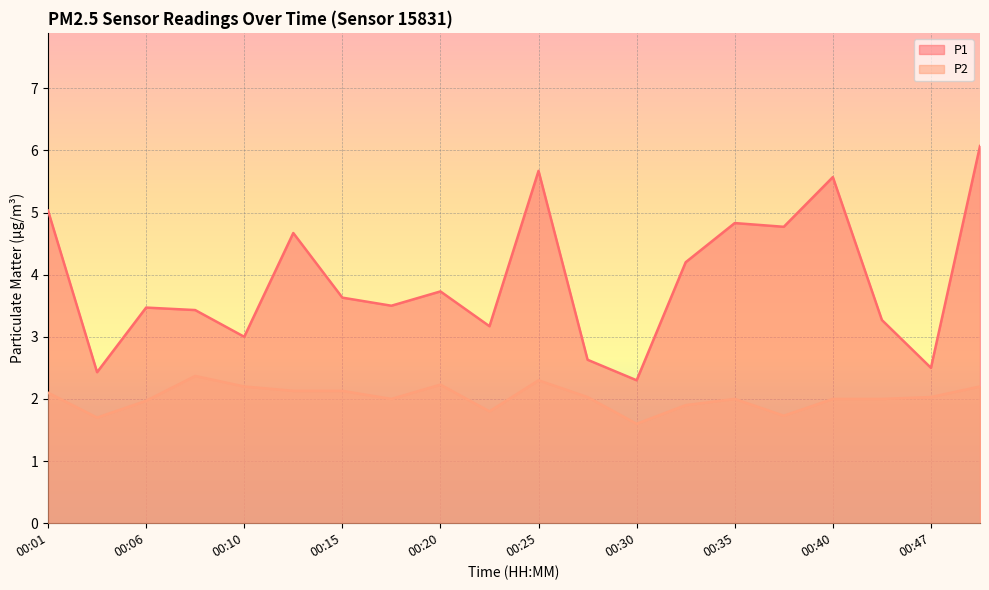

True or false: P1 and P2 cross at least once.

False